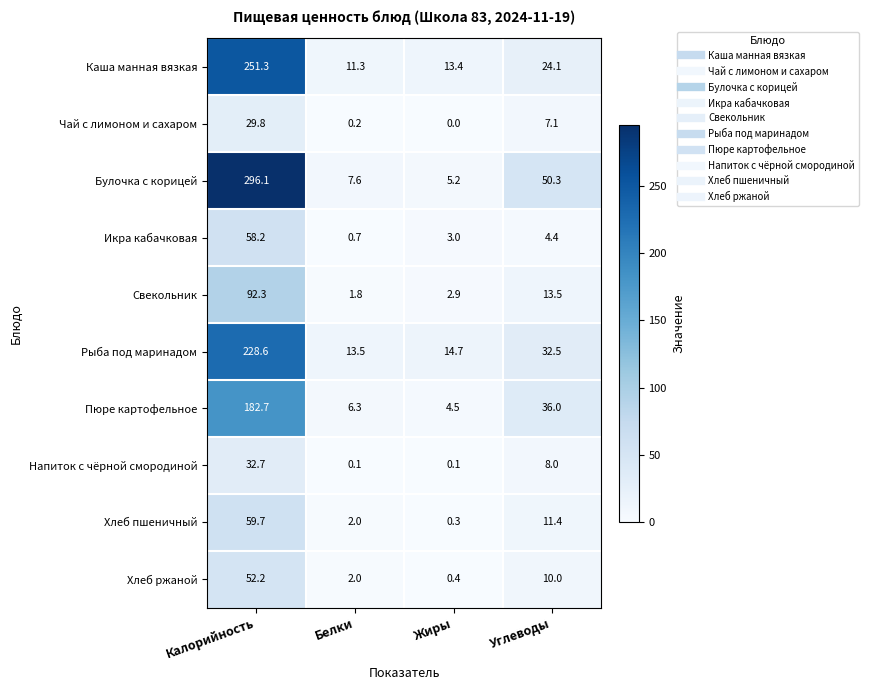

Which series changed the most between Калорийность and Белки?

Булочка с корицей